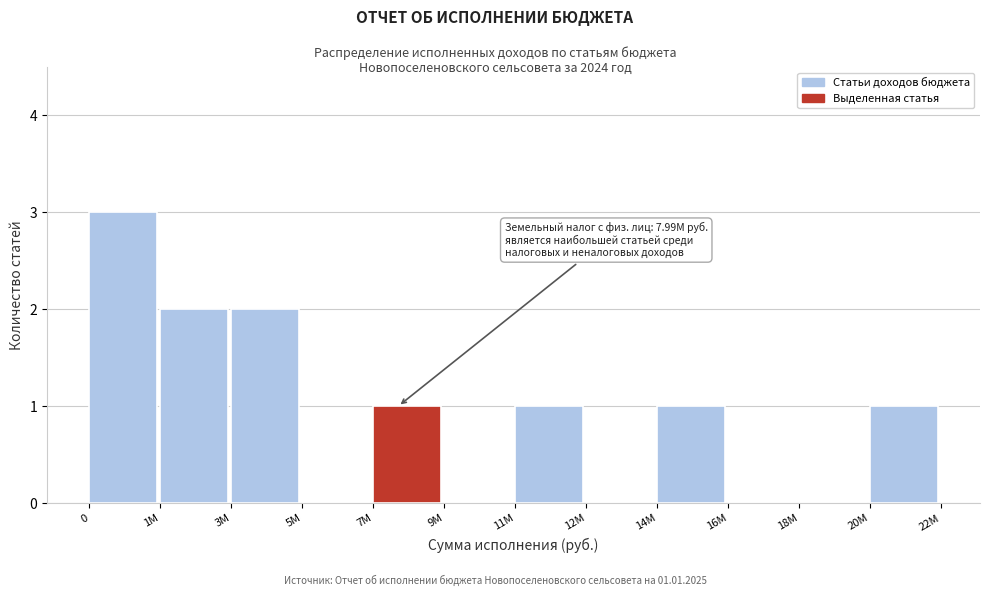

Reading right to left, transcribe all the data shown in this chart.

20М=1	18М=0	16М=0	14М=1	12М=0	11М=1	9М=0	7М=1	5М=0	3М=2	1М=2	0=3